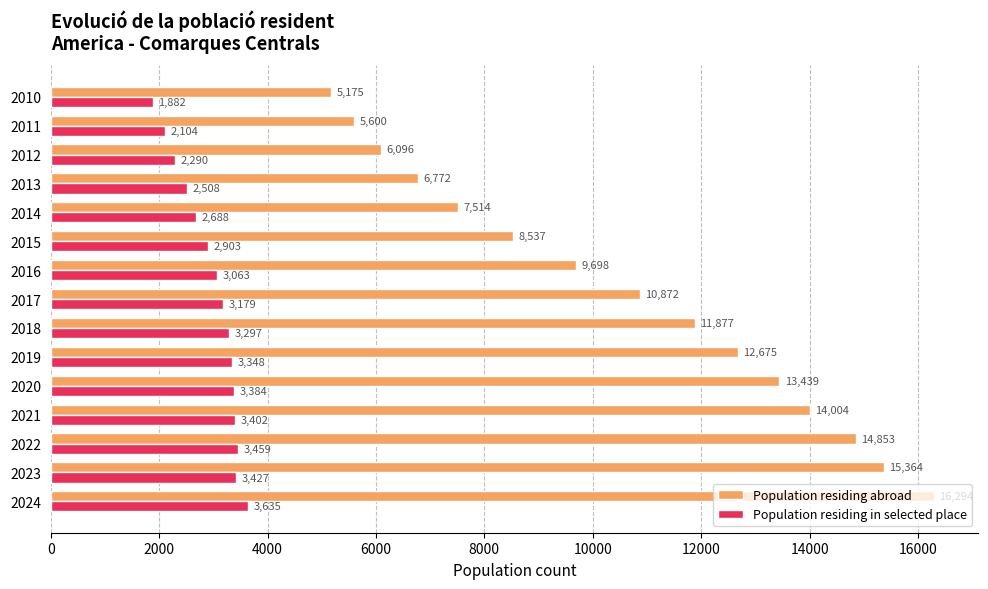

At which category does the chart reach its minimum across all series?

2010